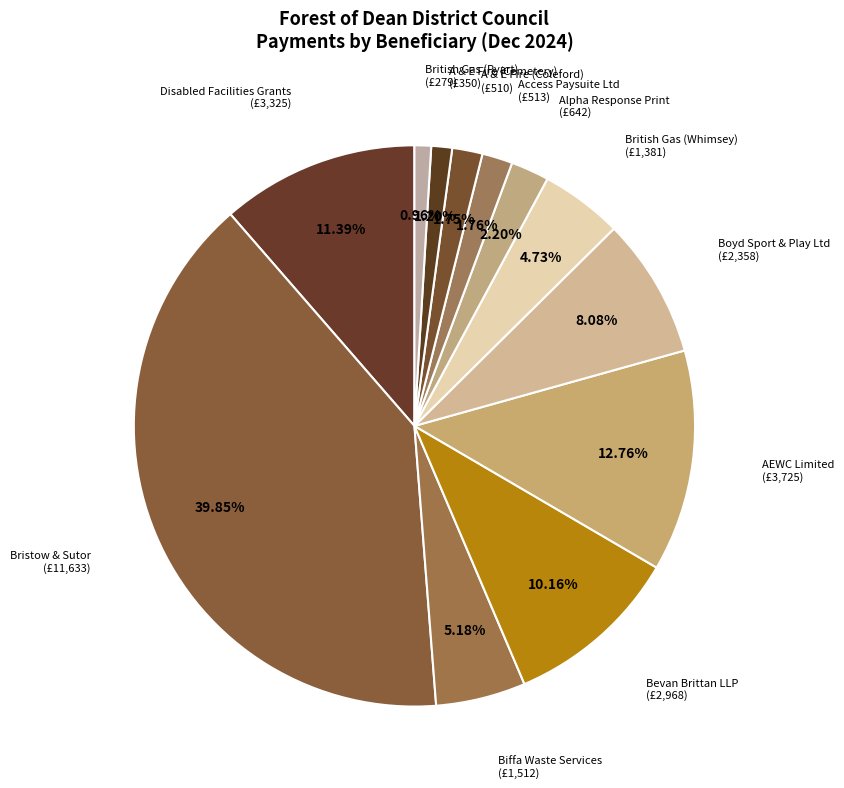

To the nearest percent, what is the average slice percentage?

8%